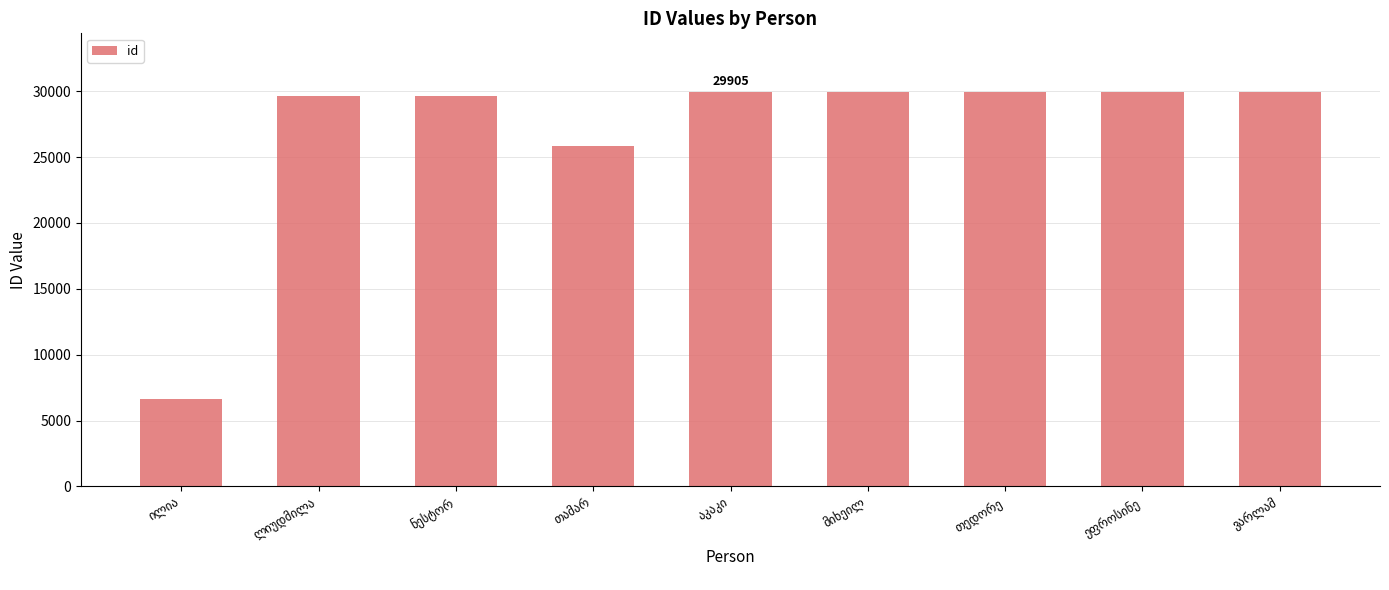

What is the minimum value shown in the chart?

6655